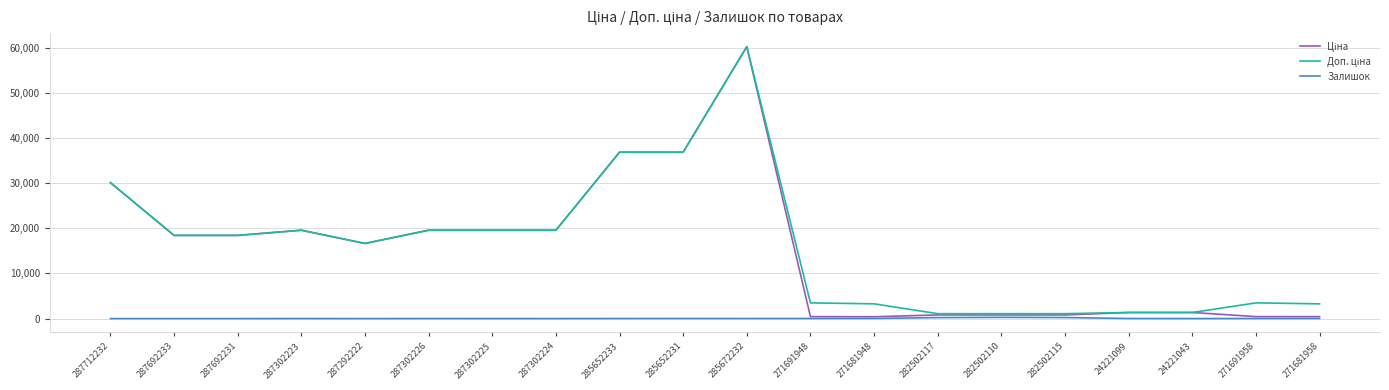

What is the maximum value shown in the chart?

60205.6